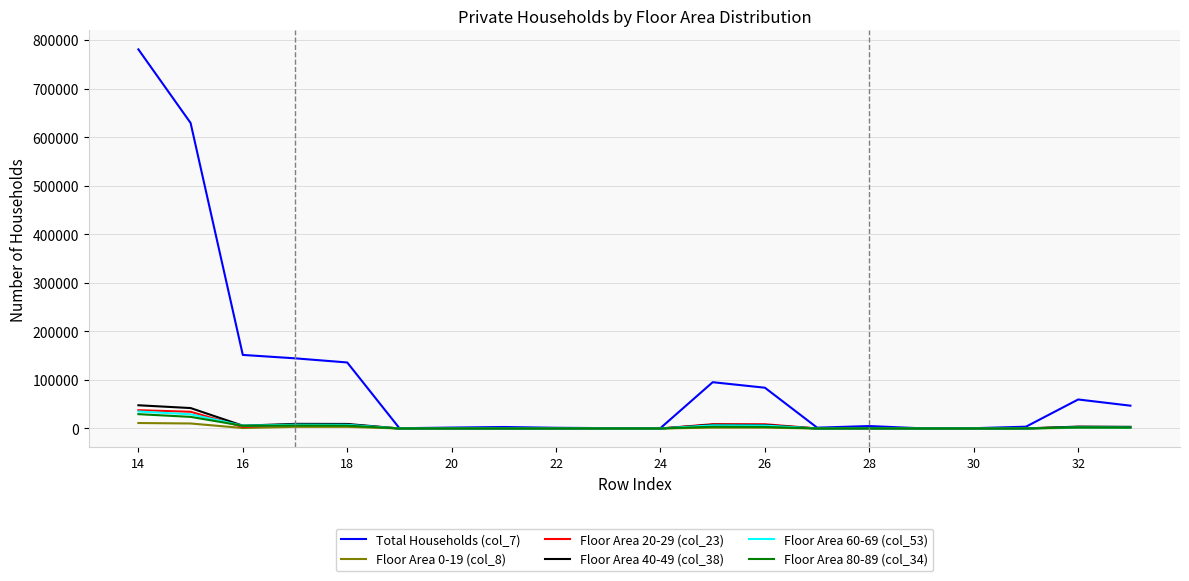

Which series has the widest spread of values?

Total Households (col_7)